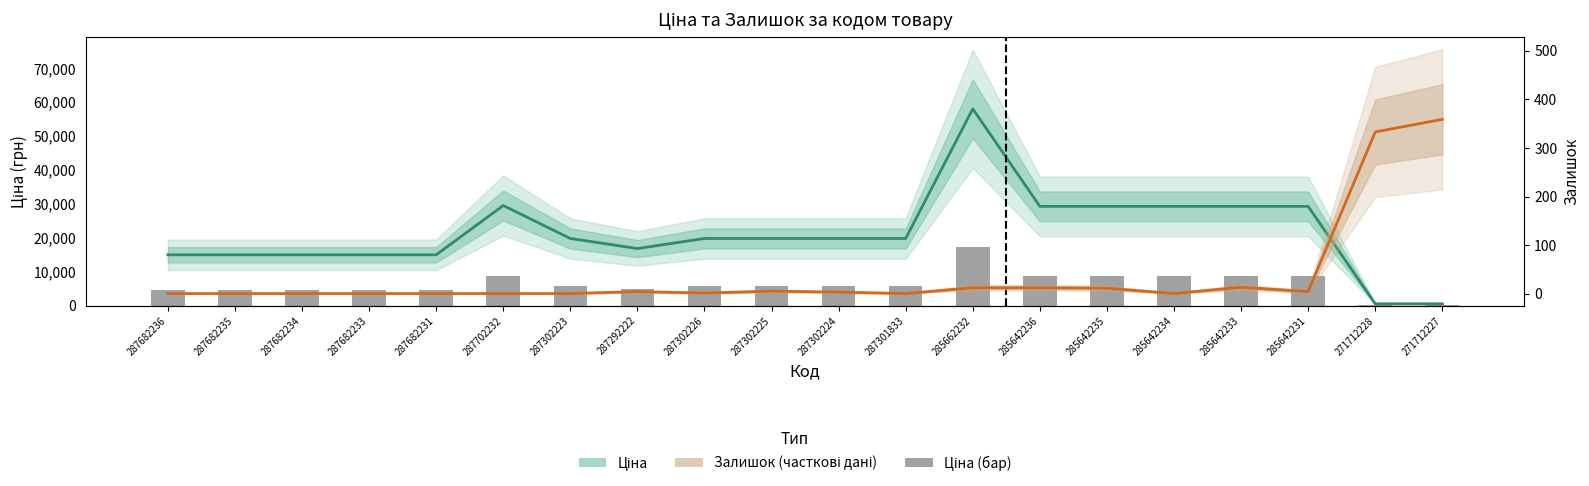

What is the label of the 3rd bar from the right?

285642231